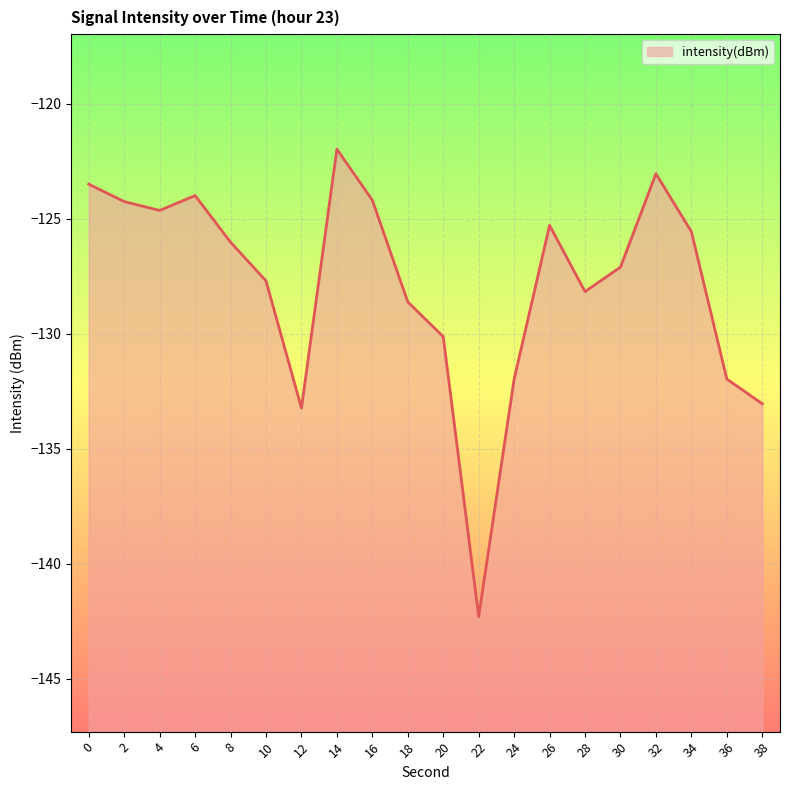

What is the greatest value displayed?

-122.0